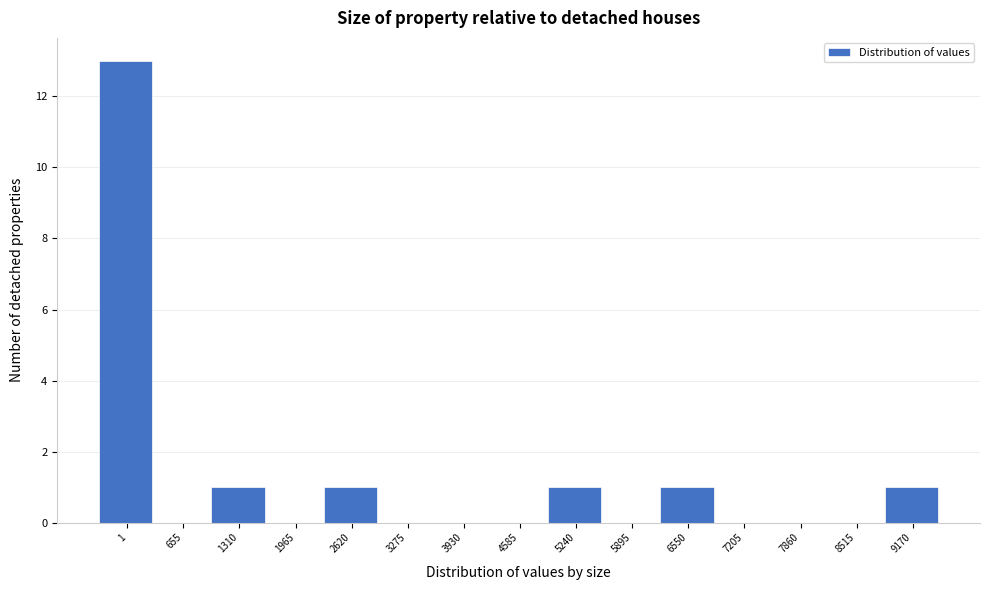

Reading left to right, extract all data points from this chart.

1=13	655=0	1310=1	1965=0	2620=1	3275=0	3930=0	4585=0	5240=1	5895=0	6550=1	7205=0	7860=0	8515=0	9170=1